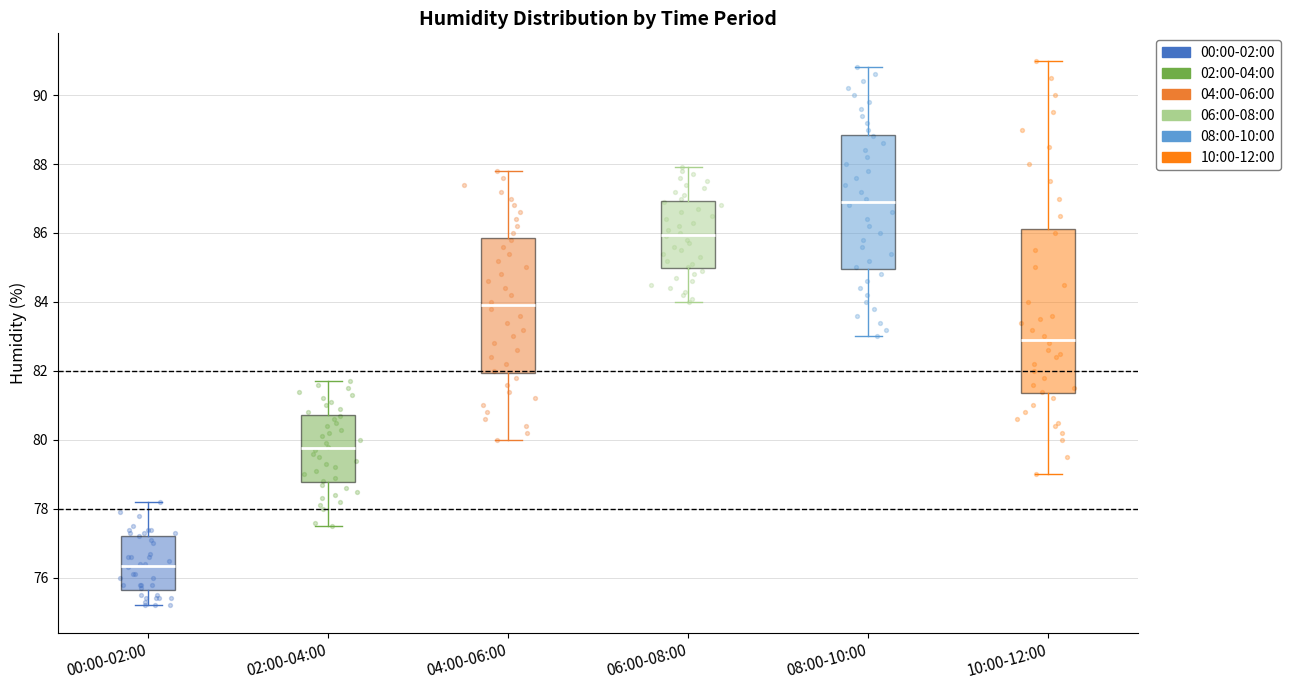

Reading left to right, transcribe this box plot: for each box, give where its median line is, the range the box spans, and where its two whiskers end, as read against the y-axis. The values are not printed on the chart, so give them approximately, as read against the axis.

00:00-02:00: median 76.4, box 75.6 to 77.2, whiskers 75.2 to 78.2
02:00-04:00: median 79.8, box 78.8 to 80.8, whiskers 77.6 to 81.8
04:00-06:00: median 84.0, box 82.0 to 85.8, whiskers 80.0 to 87.8
06:00-08:00: median 86.0, box 85.0 to 87.0, whiskers 84.0 to 88.0
08:00-10:00: median 87.0, box 85.0 to 88.8, whiskers 83.0 to 90.8
10:00-12:00: median 83.0, box 81.4 to 86.2, whiskers 79.0 to 91.0